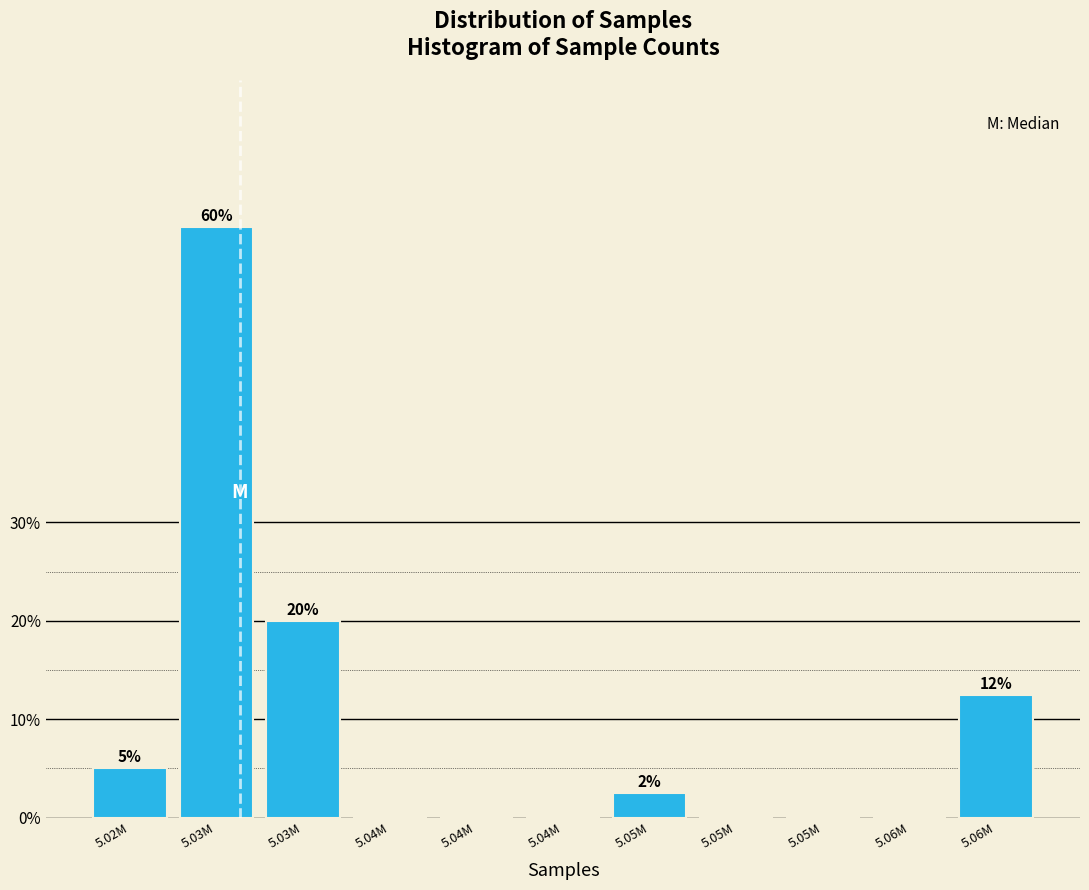

Count the number of data series in this chart.

1